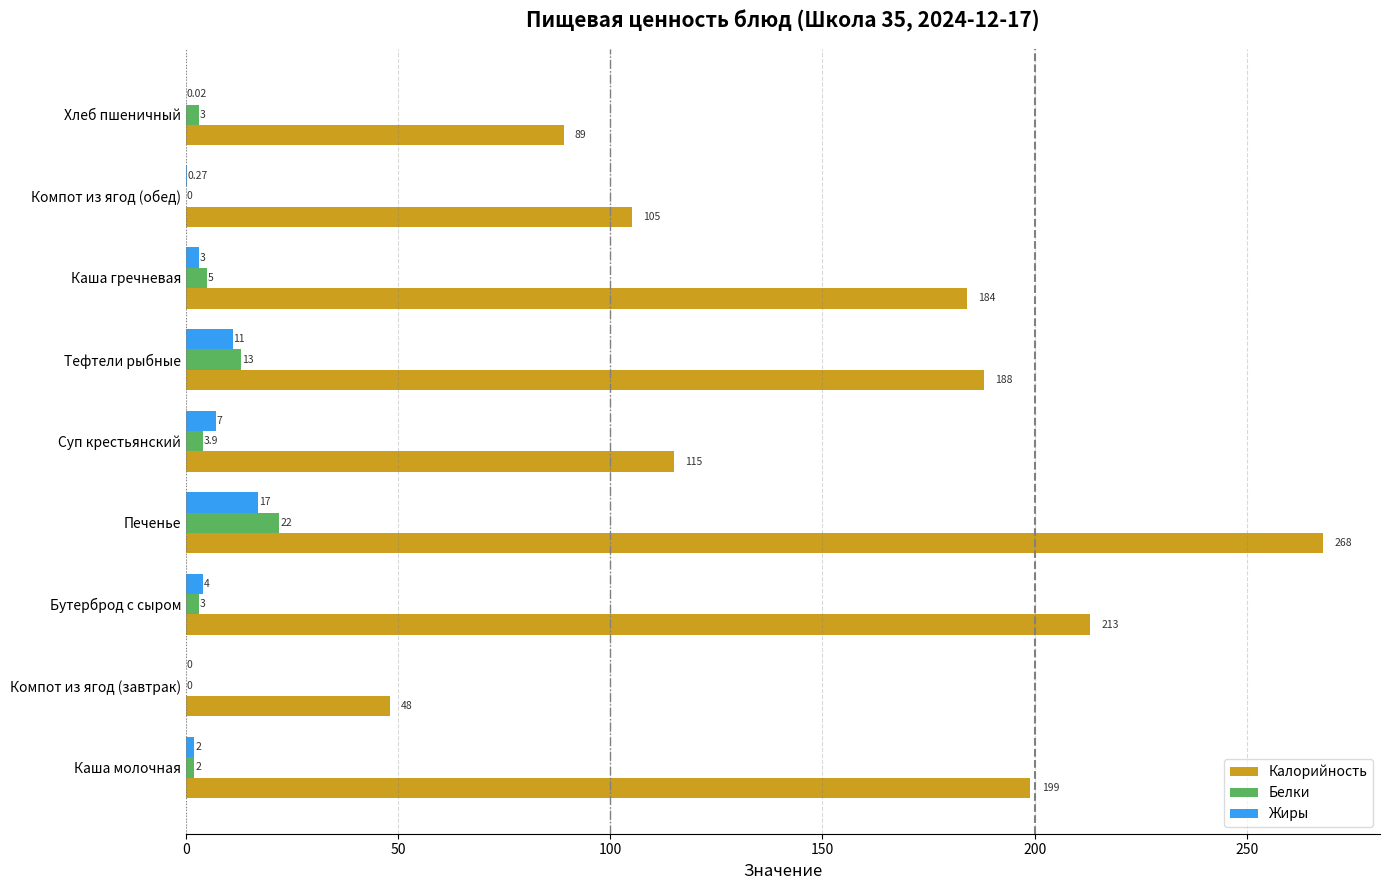

Between Каша молочная and Каша гречневая, which series saw the biggest shift?

Калорийность